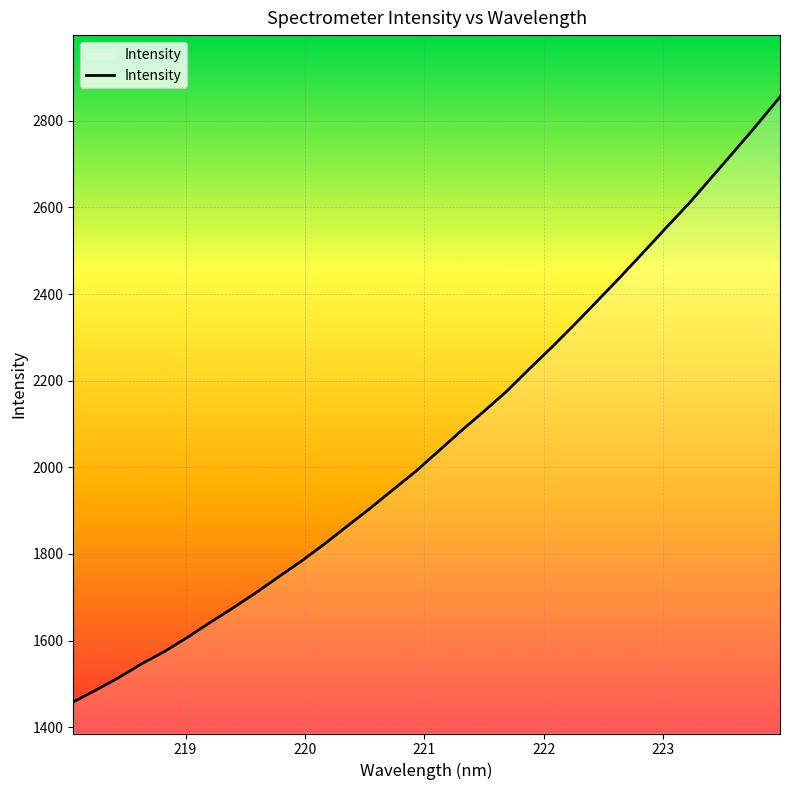

What is the difference between the maximum and minimum values?

1397.0